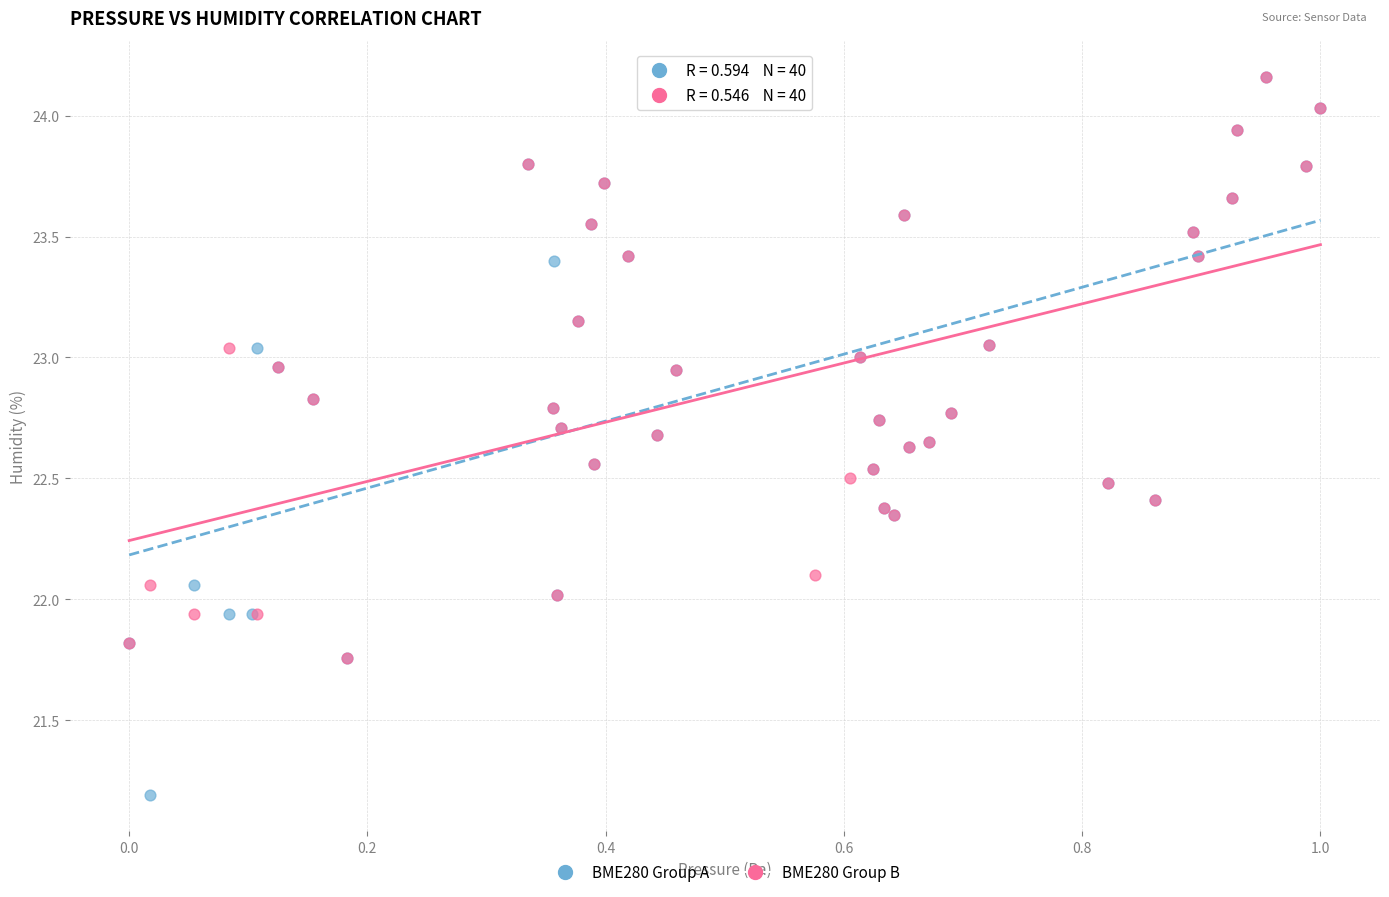

Which series has the largest Y range (max minus min)?

BME280 Group A